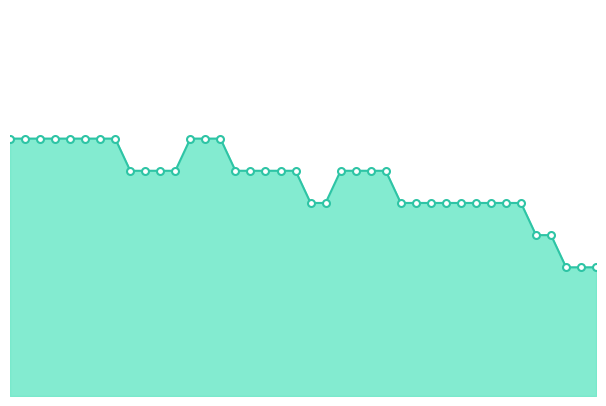

True or false: the data has more than 2 interior local peaks.

False